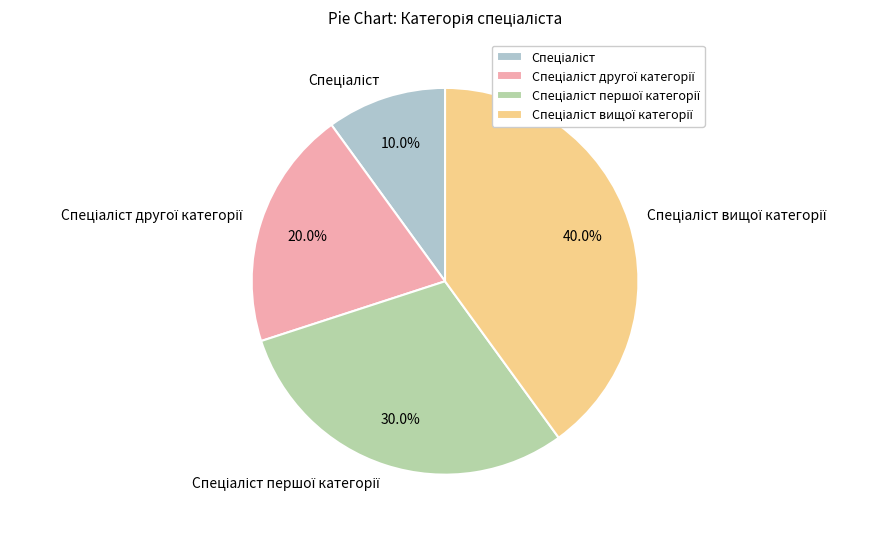

Does any single category account for the majority?

No